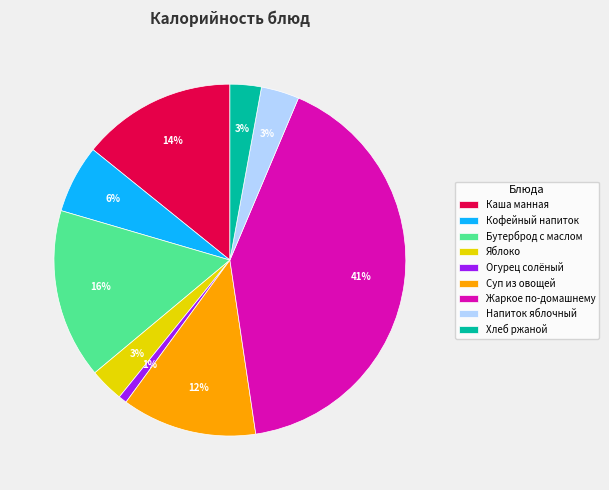

Is the sum of Напиток яблочный and Суп из овощей greater than half?

No